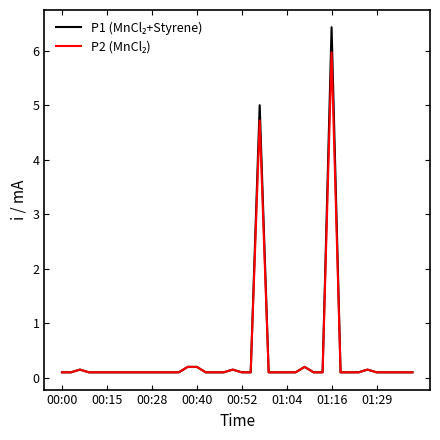

At how many categories does at least one series exceed 5?

1